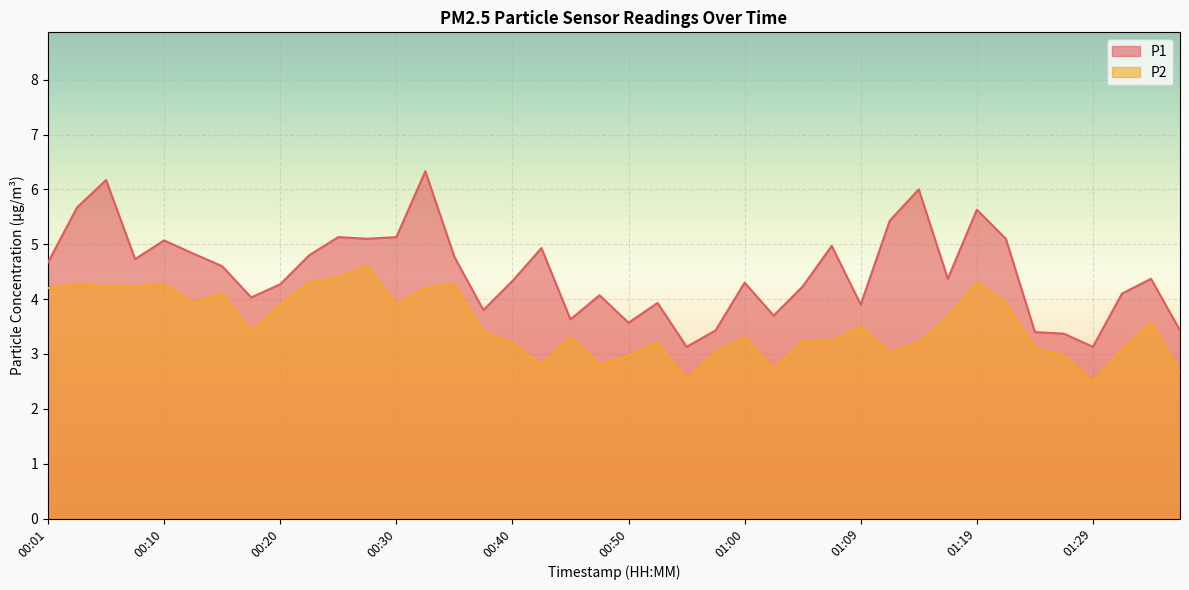

What is the label of the 21st point from the left?

00:50